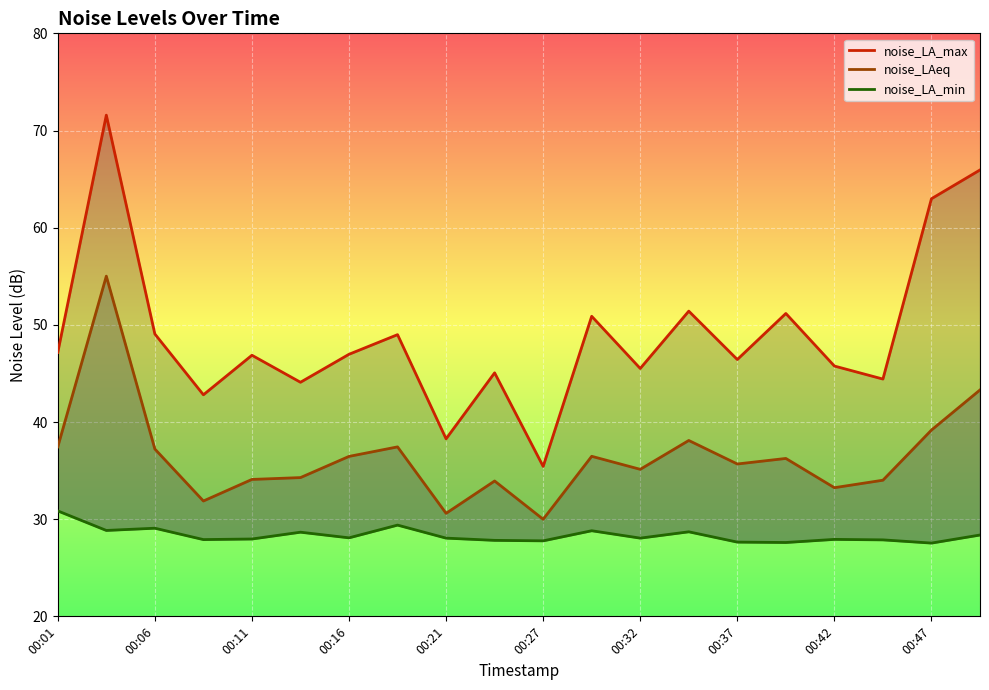

How many lines are shown in the chart?

3